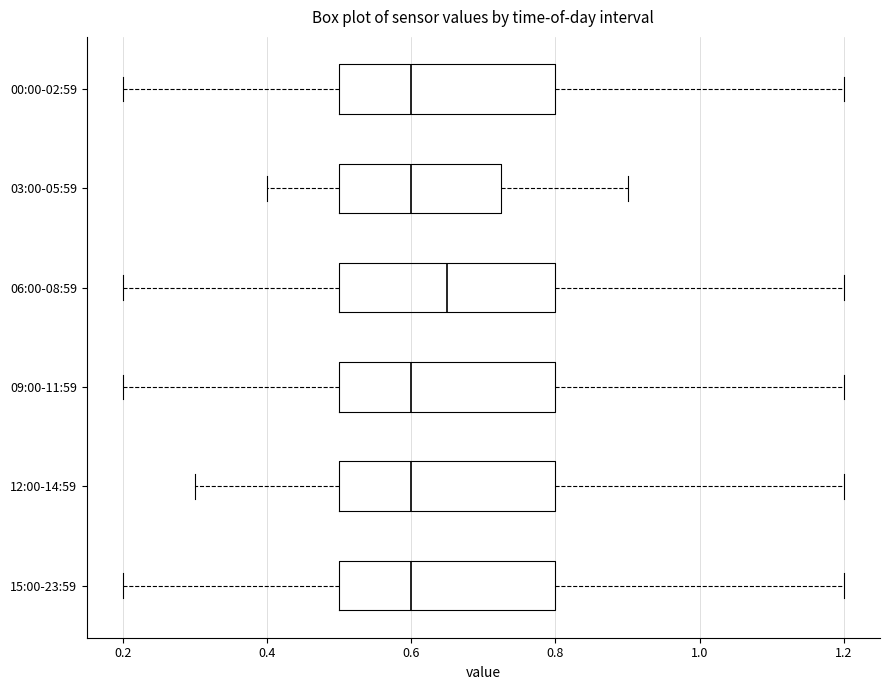

Reading bottom to top, transcribe this box plot: for each box, give where its median line is, the range the box spans, and where its two whiskers end, as read against the x-axis. The values are not printed on the chart, so give them approximately, as read against the axis.

15:00-23:59: median 0.60, box 0.50 to 0.80, whiskers 0.20 to 1.20
12:00-14:59: median 0.60, box 0.50 to 0.80, whiskers 0.30 to 1.20
09:00-11:59: median 0.60, box 0.50 to 0.80, whiskers 0.20 to 1.20
06:00-08:59: median 0.66, box 0.50 to 0.80, whiskers 0.20 to 1.20
03:00-05:59: median 0.60, box 0.50 to 0.72, whiskers 0.40 to 0.90
00:00-02:59: median 0.60, box 0.50 to 0.80, whiskers 0.20 to 1.20